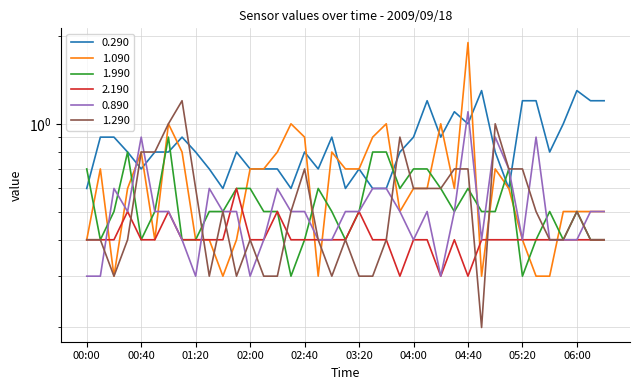

How many distinct data groups are displayed?

6